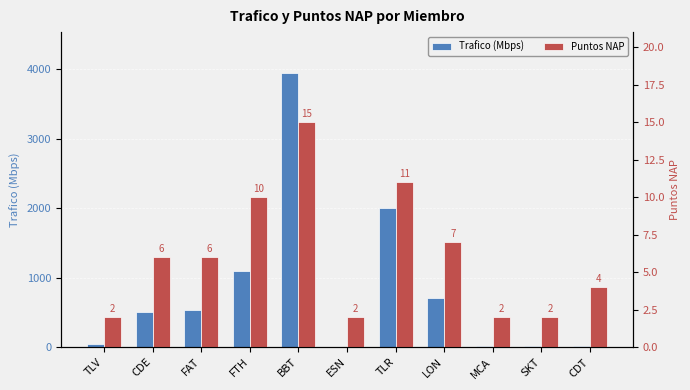

Where is Puntos NAP nearest to the value 8?

LON